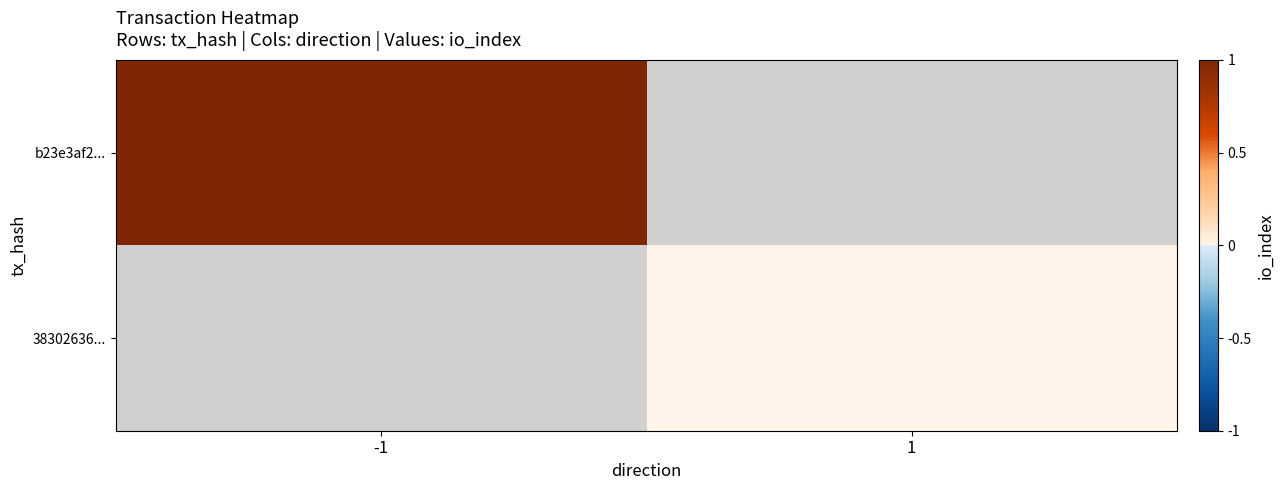

Which series has the largest range (max minus min)?

b23e3af2...